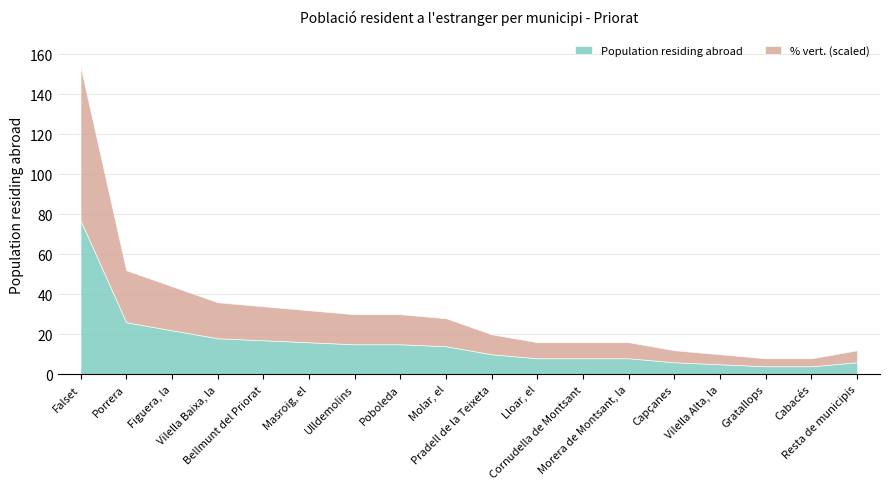

What is the label of the 10th point from the left?

Pradell de la Teixeta